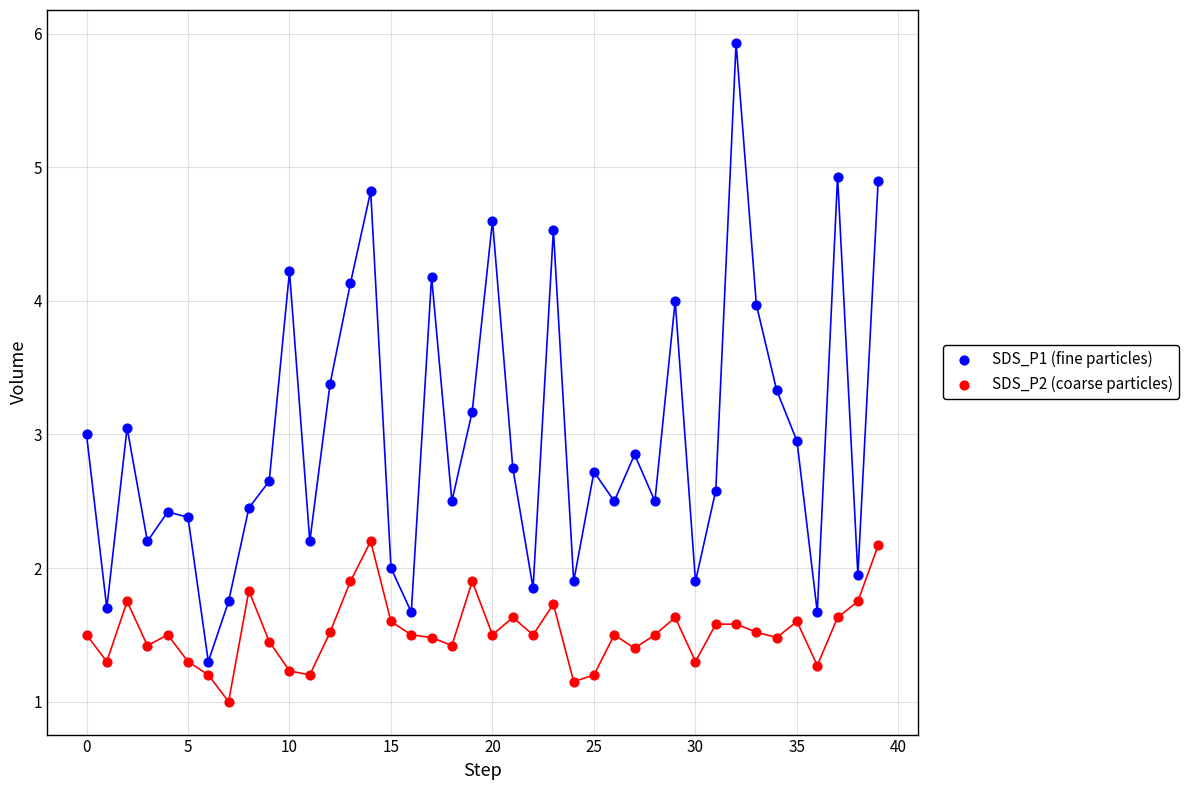

Which series has the widest spread of Y values?

SDS_P1 (fine particles)